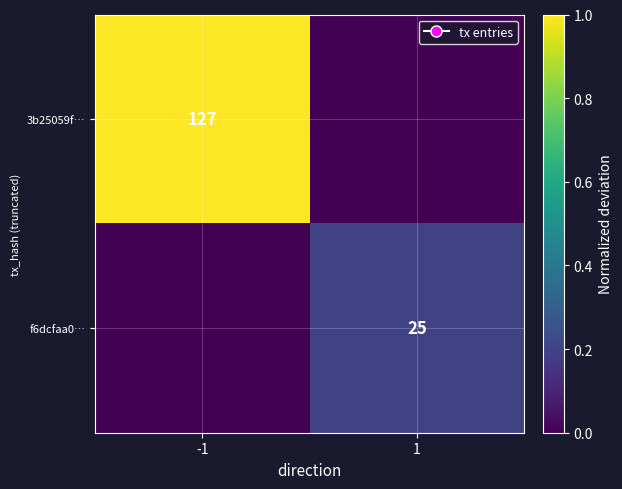

The value of f6dcfaa0… at 1 is 36. True or false?

False